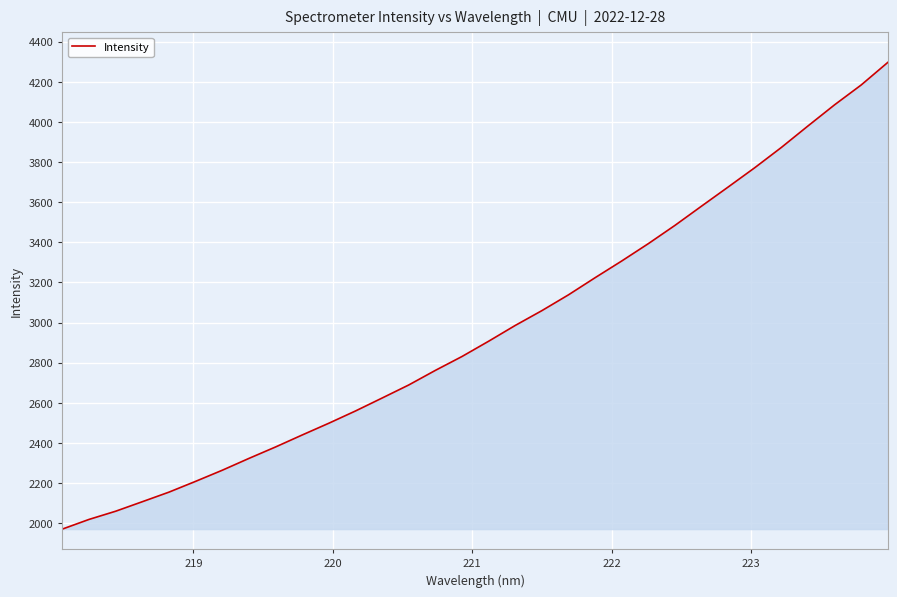

What is the difference between the maximum and minimum values?

2326.2